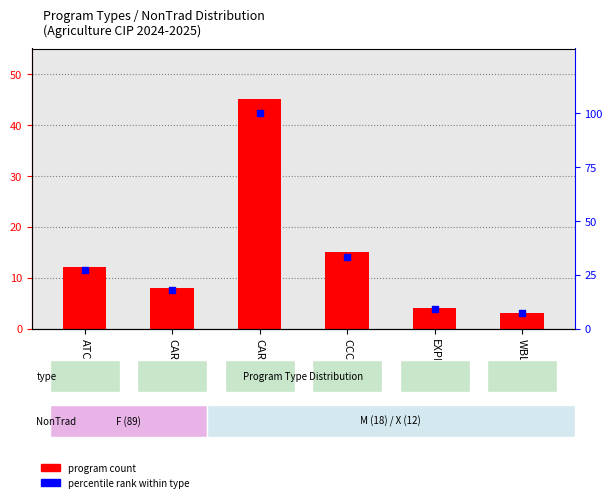

Which series contains the highest Y value?

Percentile